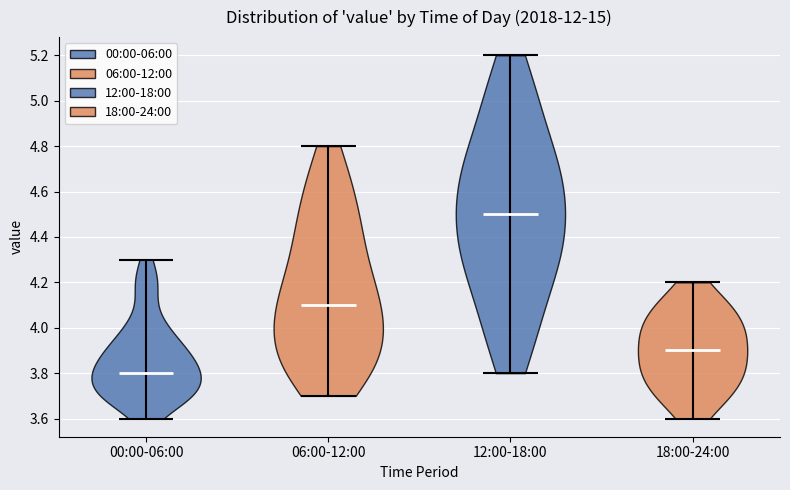

Reading left to right, read every violin against the y-axis: where its median line is, and the lowest and highest points it reaches. The values are not printed on the chart, so give them approximately, as read against the axis.

00:00-06:00: median line 3.8, lowest point 3.6, highest point 4.3
06:00-12:00: median line 4.1, lowest point 3.7, highest point 4.8
12:00-18:00: median line 4.5, lowest point 3.8, highest point 5.2
18:00-24:00: median line 3.9, lowest point 3.6, highest point 4.2